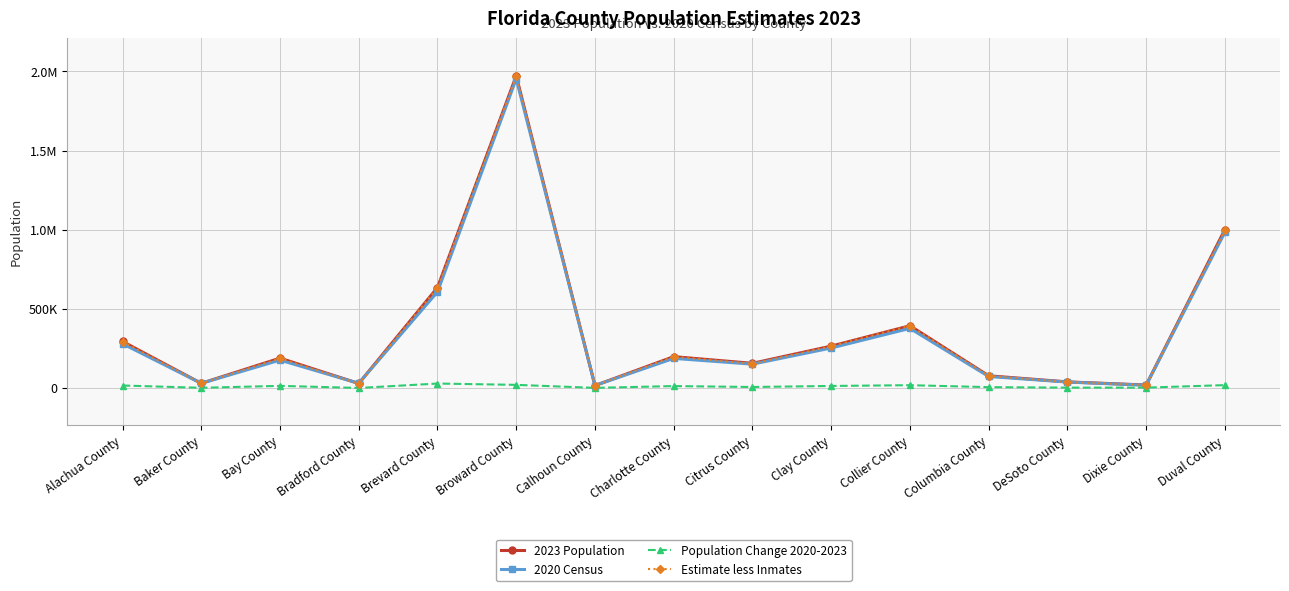

Does the chart have visible grid lines?

Yes